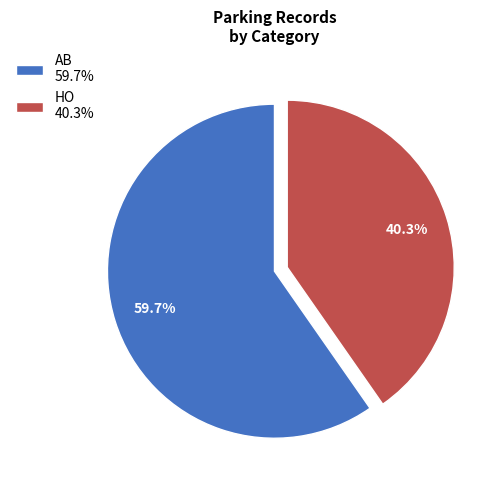

Which has a higher value, HO 40.3% or AB 59.7%?

AB 59.7%